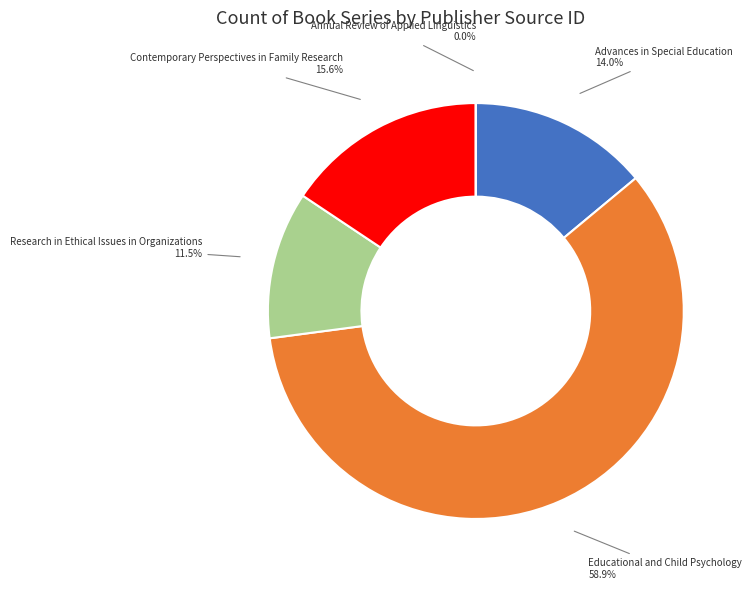

The Advances in Special Education slice represents 14% of the pie. True or false?

True